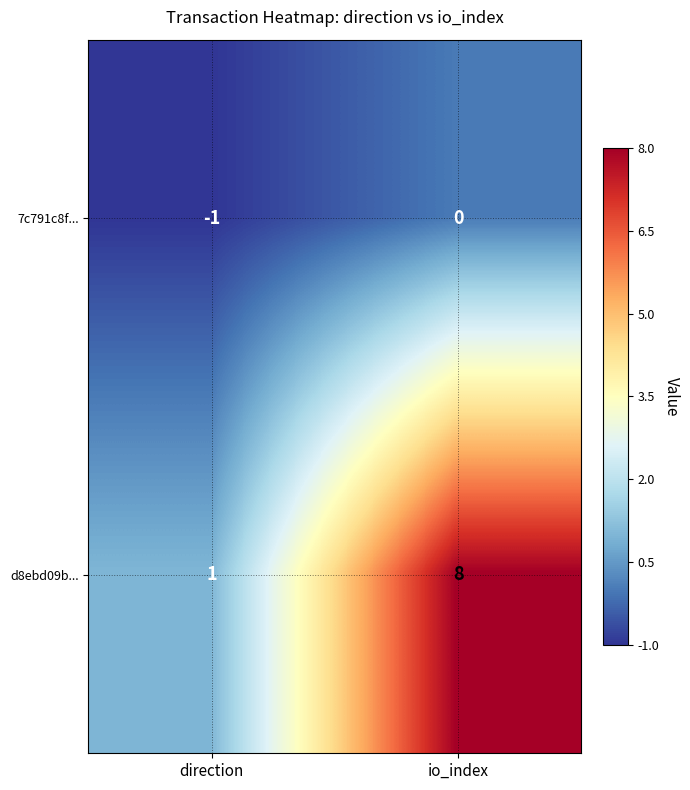

List the labels in order of 7c791c8f... value, largest first.

io_index, direction